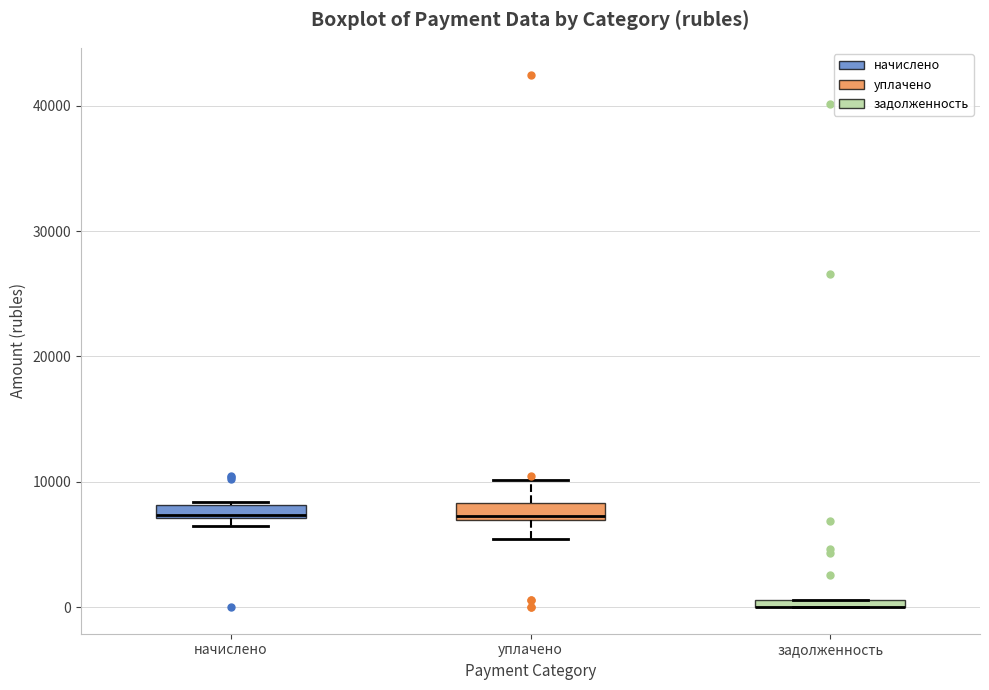

Where is the upper edge of the box for начислено on the y-axis? The values are not printed on the chart, so give them approximately, as read against the axis.

8000